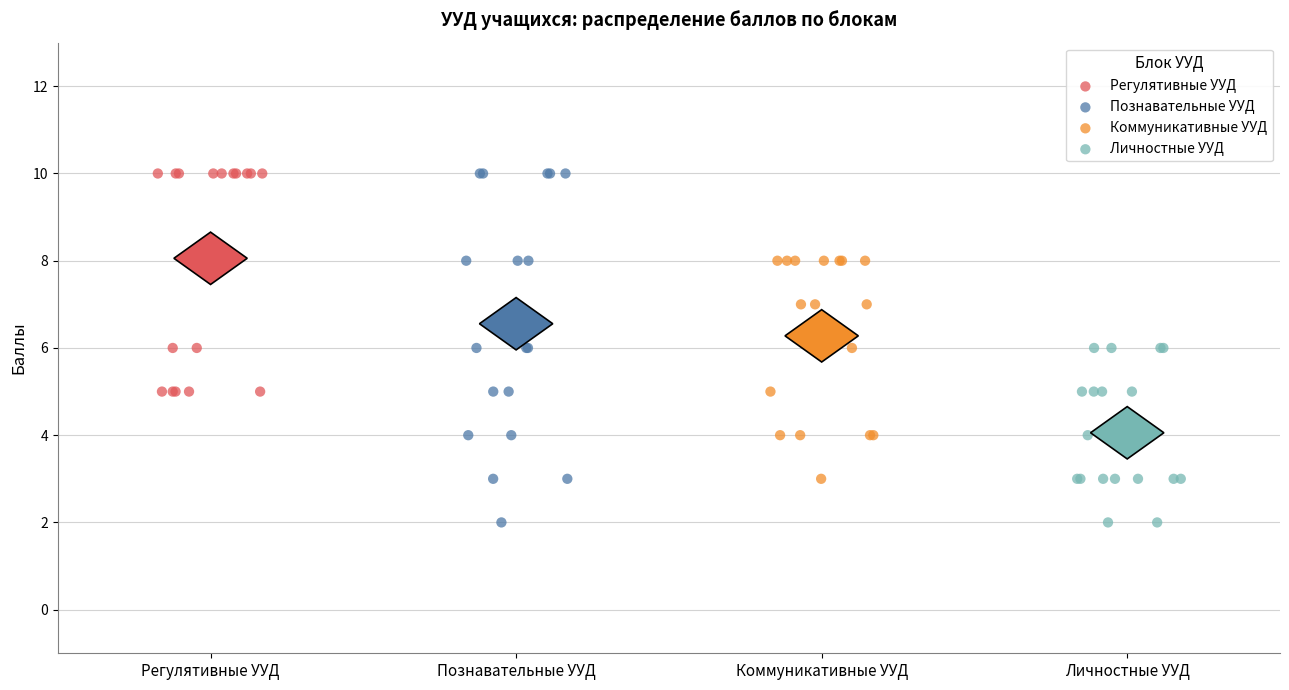

Which series has the largest Y range (max minus min)?

Познавательные УУД